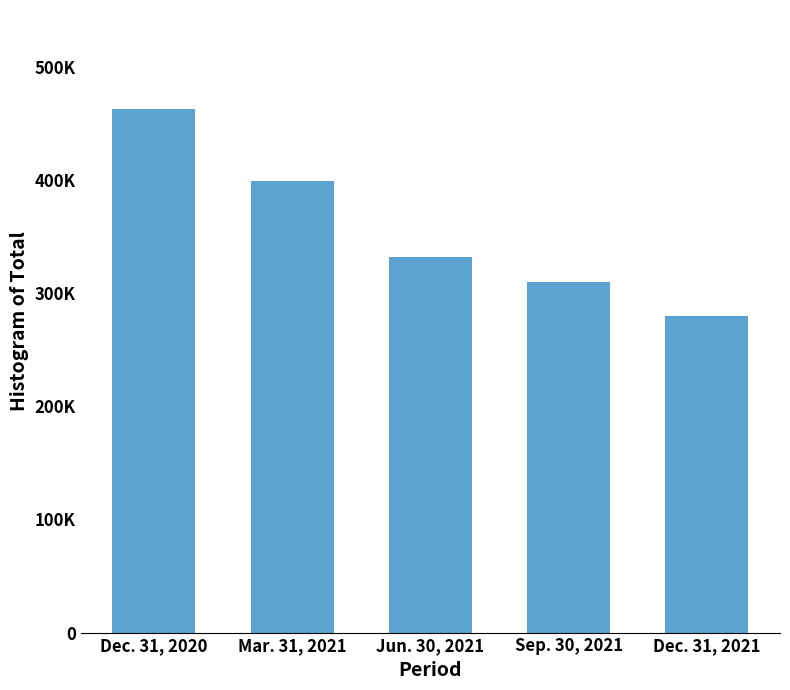

What position from the right is Dec. 31, 2021?

1